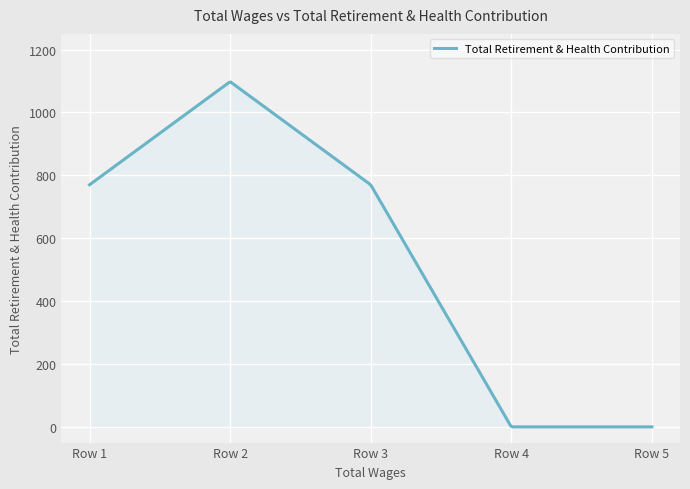

What is the greatest value displayed?

1096.9